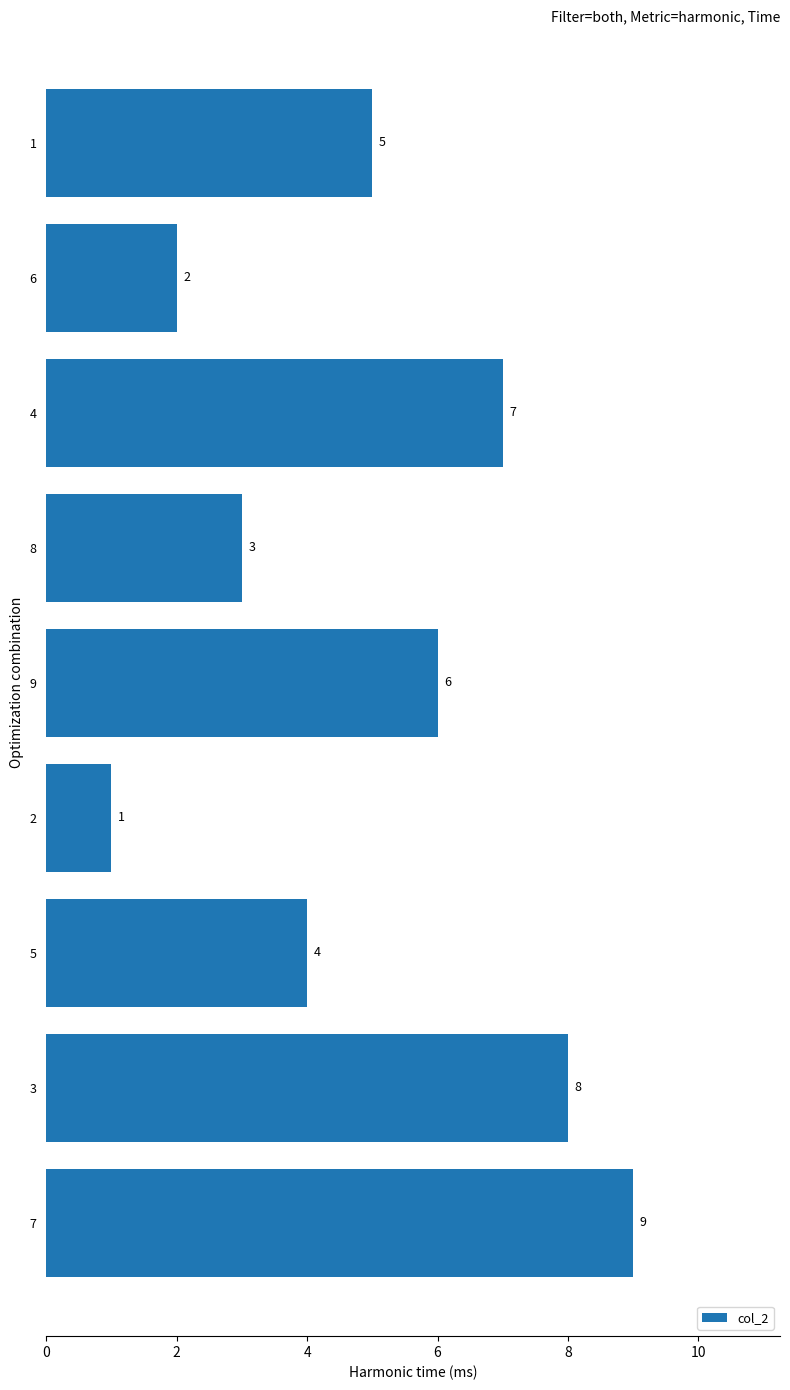

What is the difference between the values at 7 and 8?

6